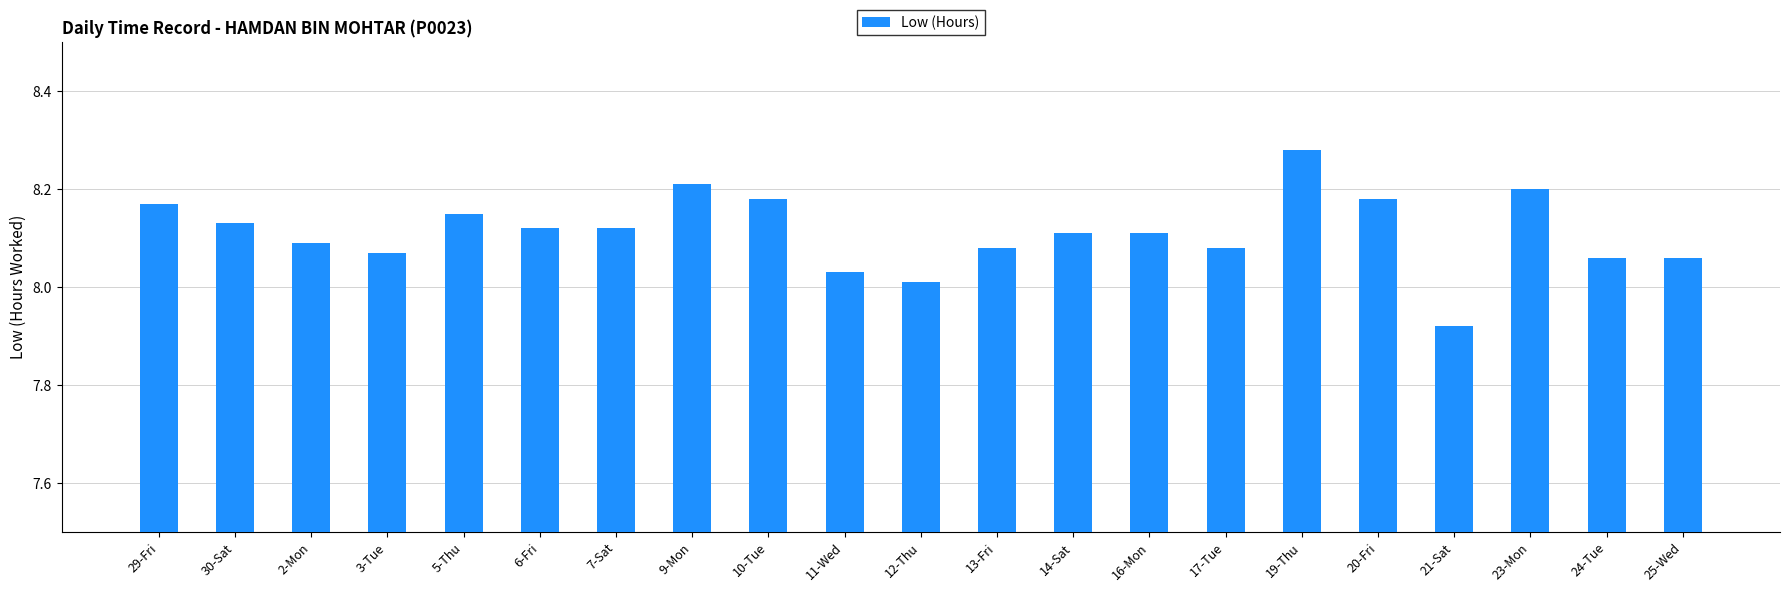

At which category does the chart reach its minimum across all series?

21-Sat